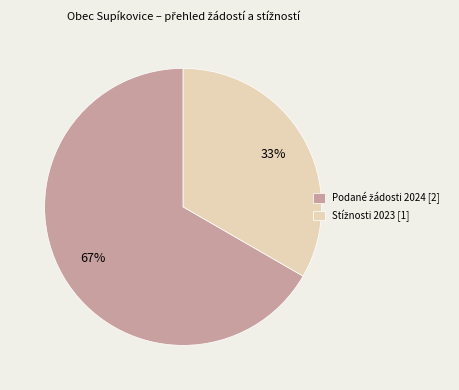

Is there a majority slice in this chart?

Yes